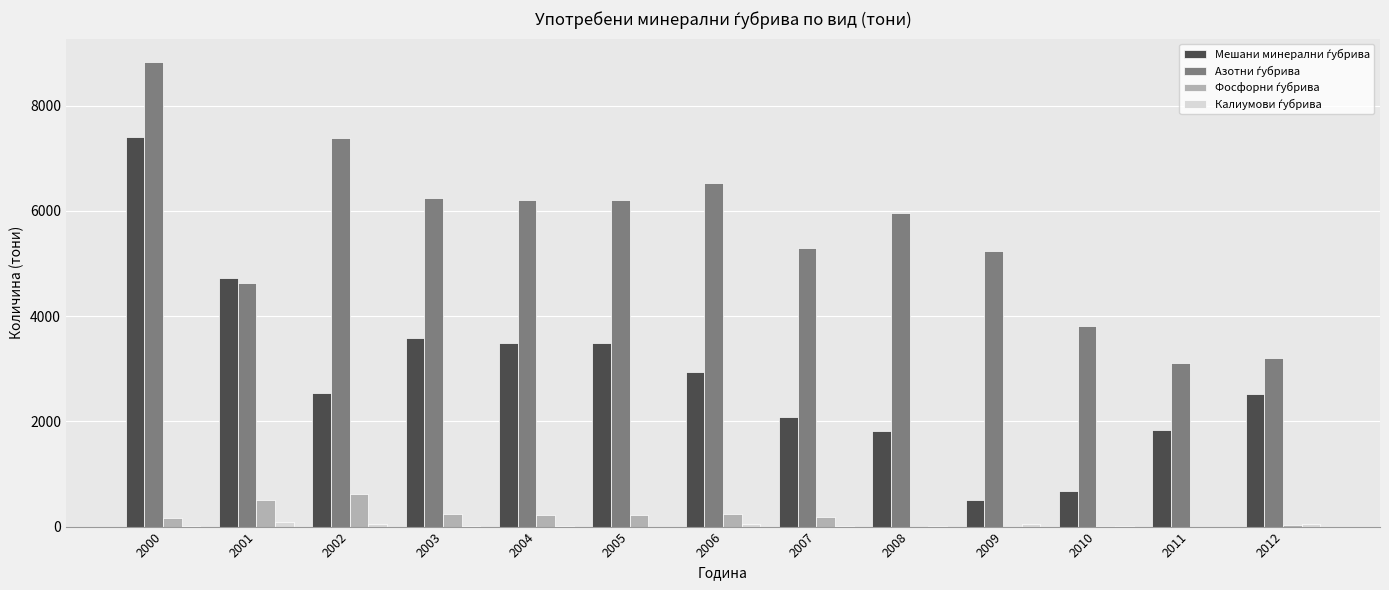

Does the chart contain stacked bars?

No